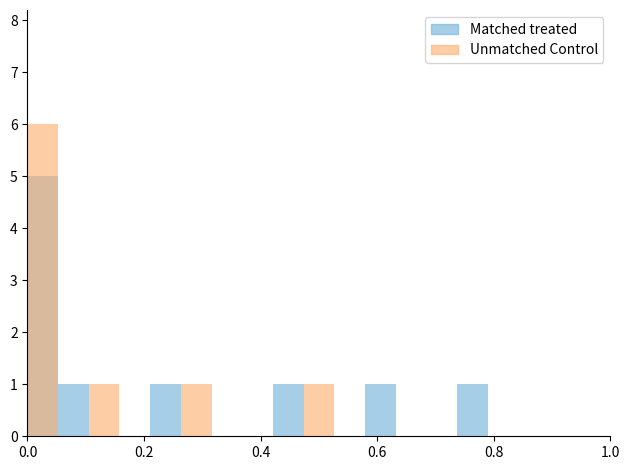

How many groups of bars are there?

19